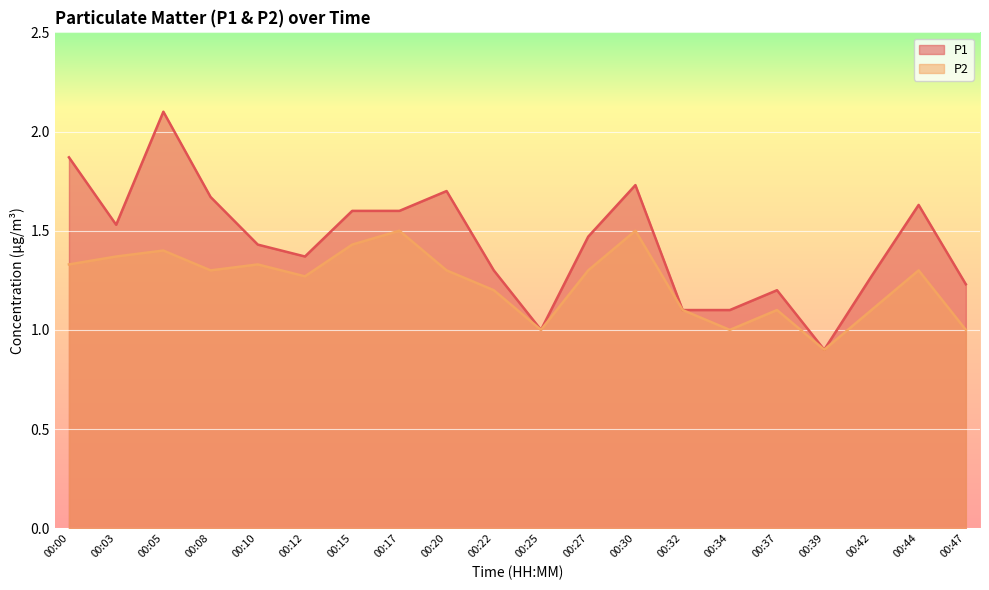

Which category has the lowest value across all series?

00:39